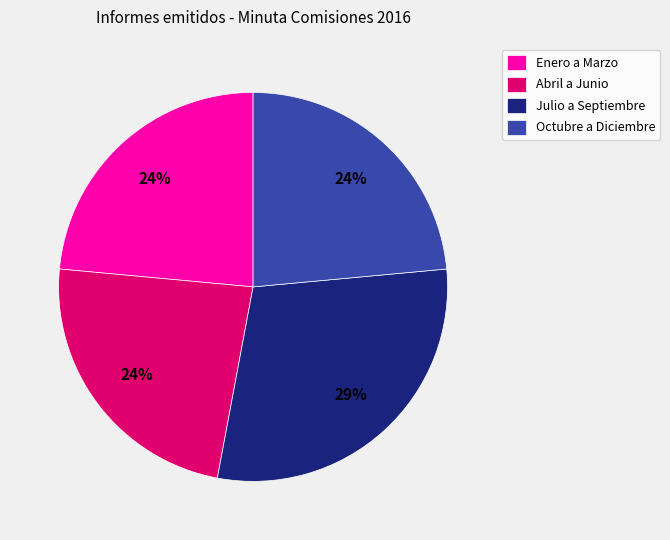

Do Julio a Septiembre and Octubre a Diciembre together represent more than half of the pie?

Yes